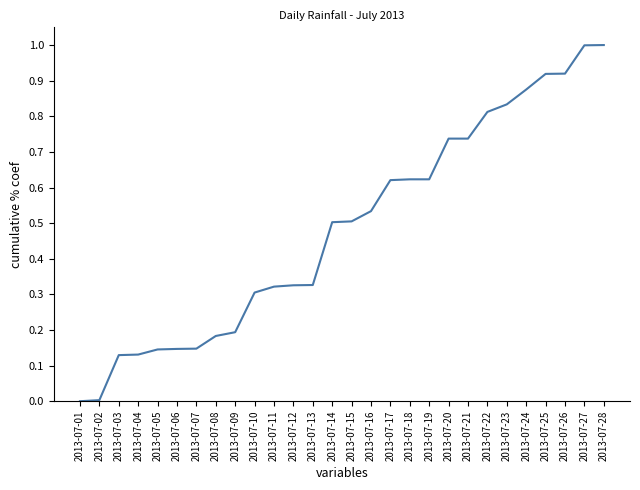

Does the chart have visible grid lines?

No